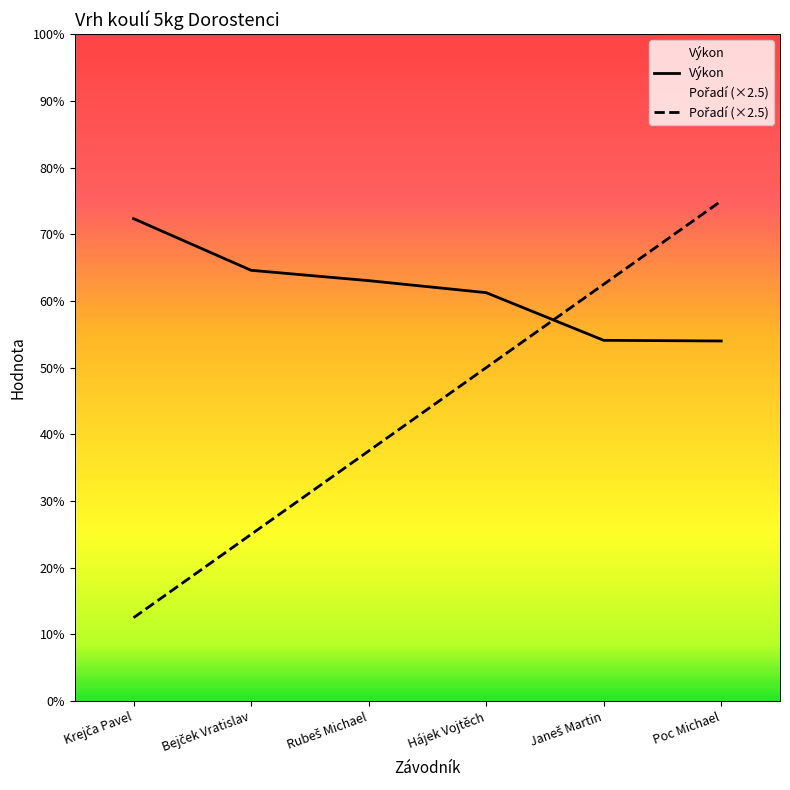

Between which two adjacent categories do Pořadí (×2.5) and Výkon first intersect?

Hájek Vojtěch and Janeš Martin